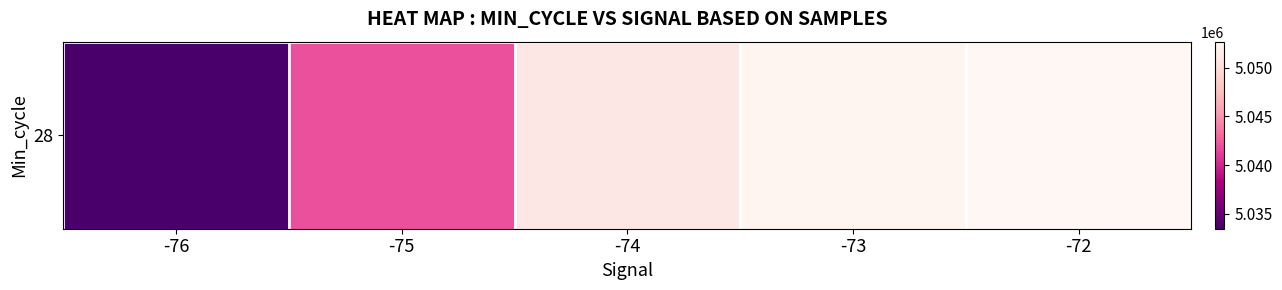

Rank the categories by value from lowest to highest.

-76, -75, -74, -73, -72